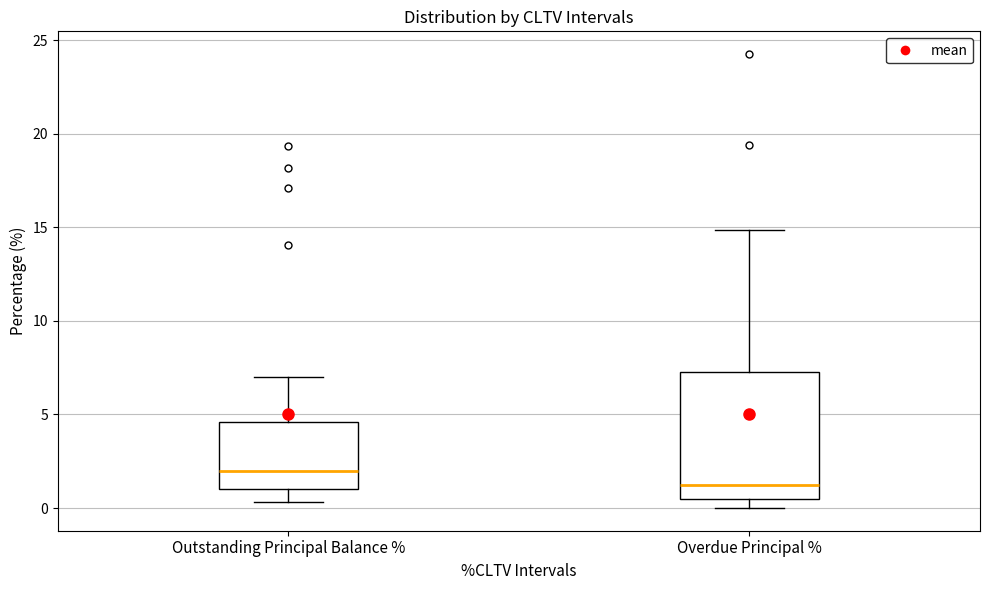

Which box has the lowest median line?

Overdue Principal %